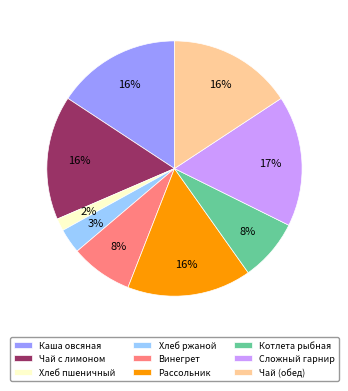

What percentage is the Каша овсяная slice, to the nearest percent?

16%